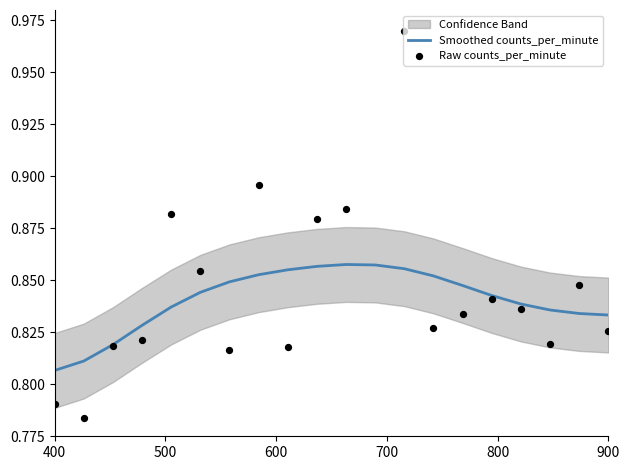

Which series contains the highest Y value?

Raw counts_per_minute